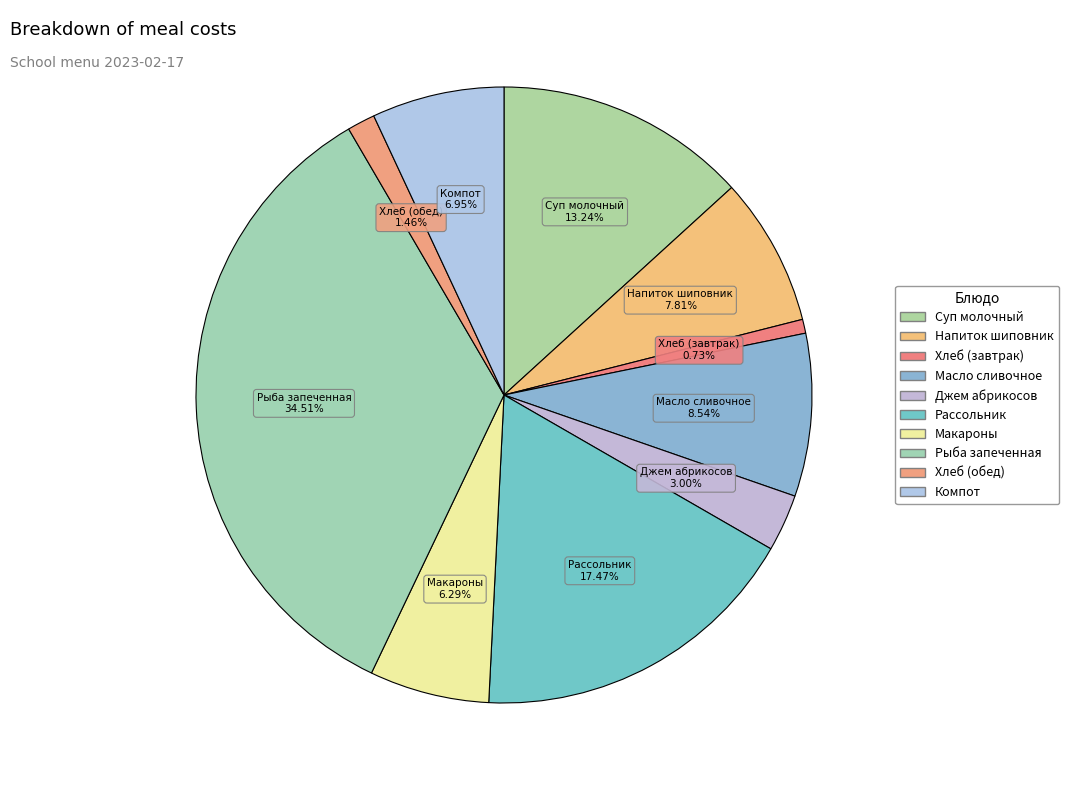

Does any single category account for the majority?

No